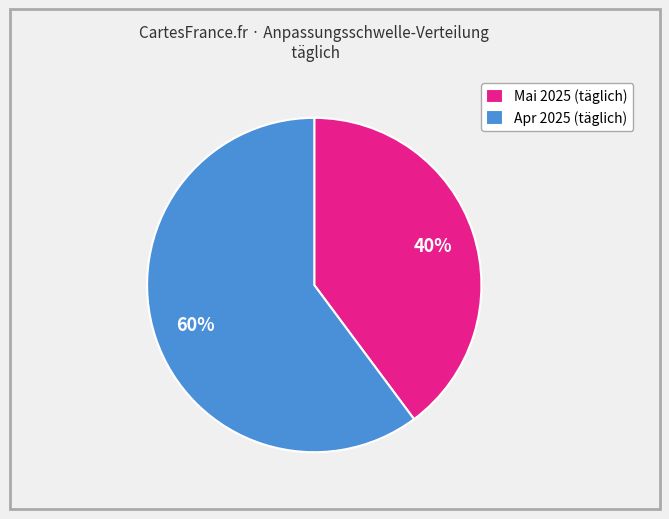

True or false: Mai 2025 (täglich) accounts for 40% of the total.

True